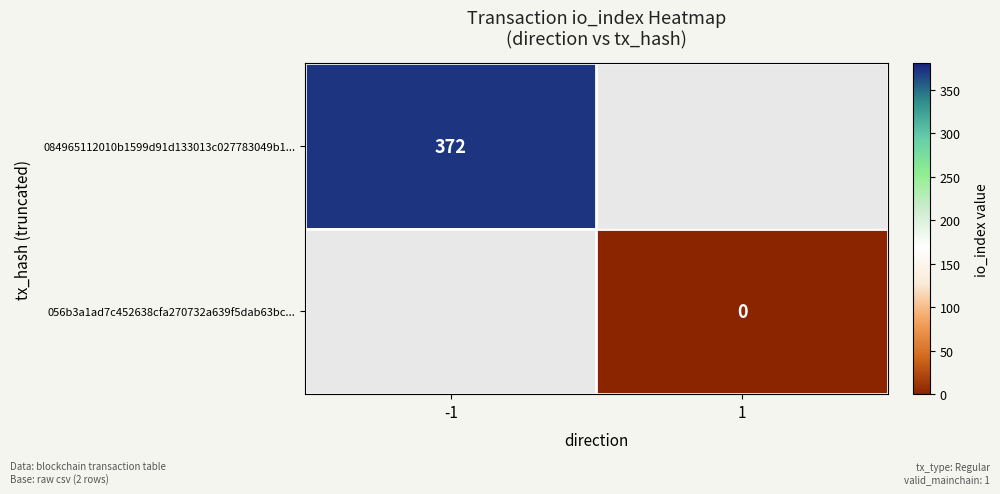

The value of 084965112010b1599d91d133013c027783049b1... at -1 is 522. True or false?

False